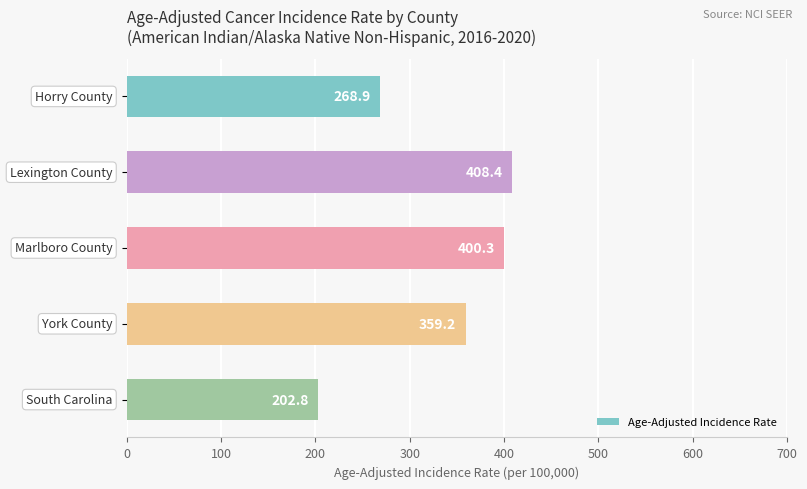

What is the value of the 2nd bar from the top?

408.4